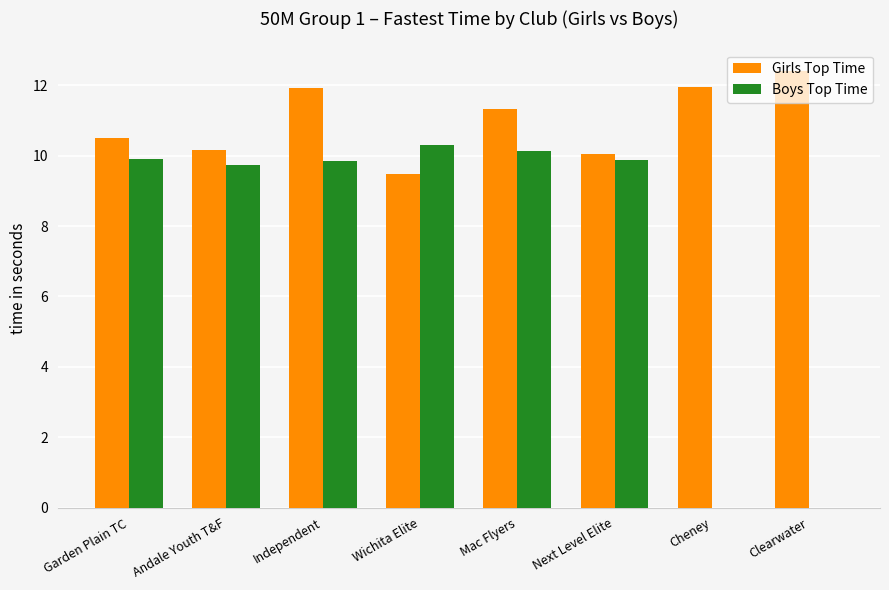

What is the sum of all Boys Top Time values?

59.8